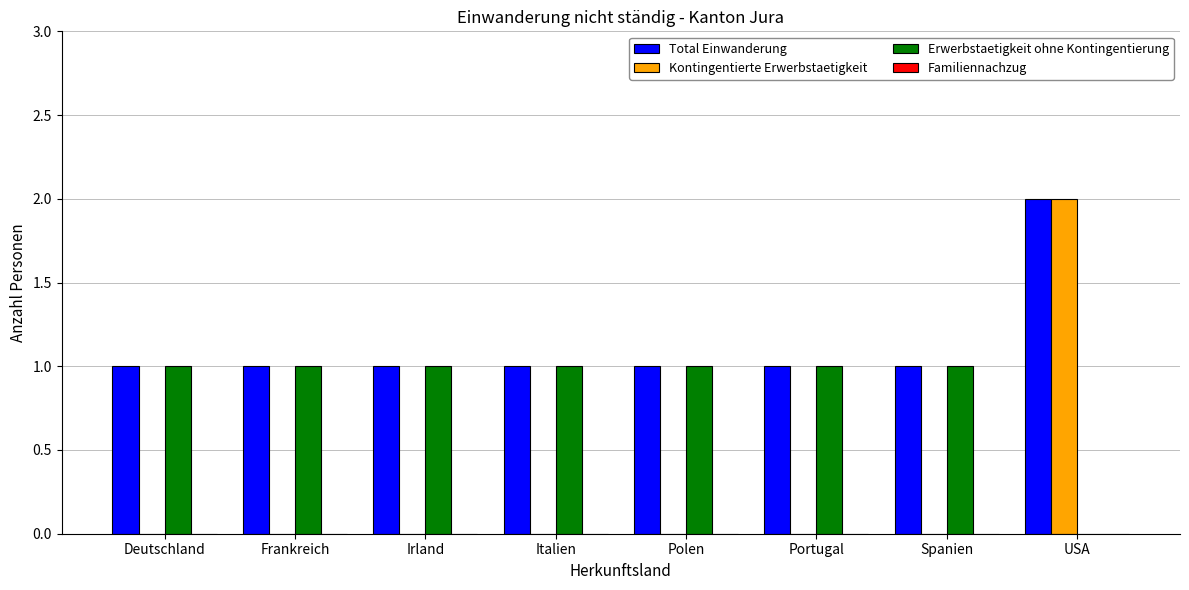

Read the Total Einwanderung value at USA.

2